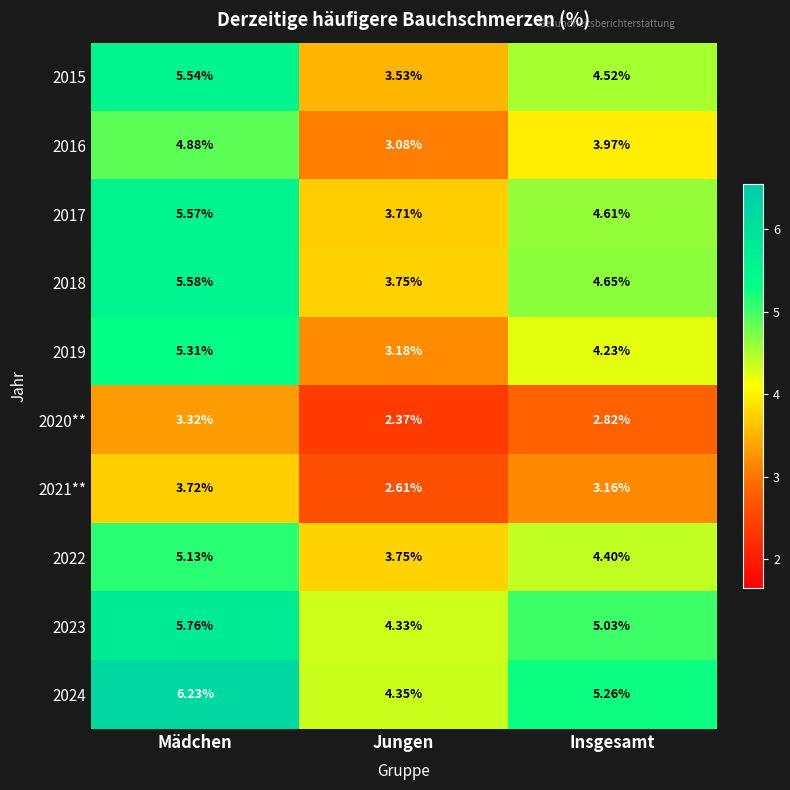

At which label is 2021** closest to 3?

Insgesamt